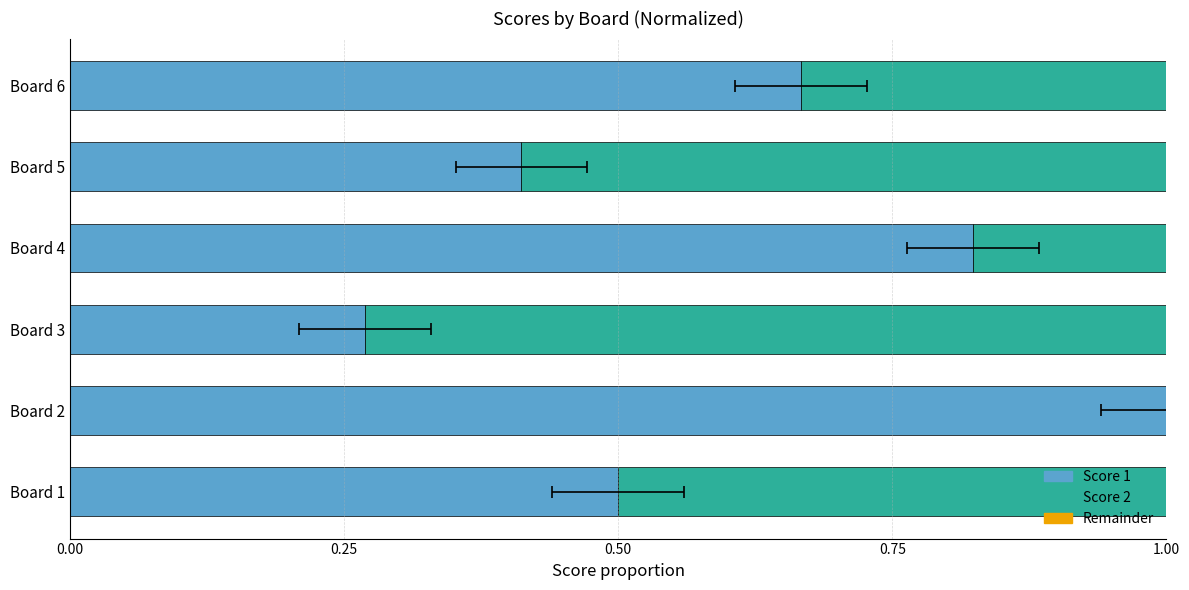

What is the sum of the Score 1 values at Board 6 and Board 5?

1.1